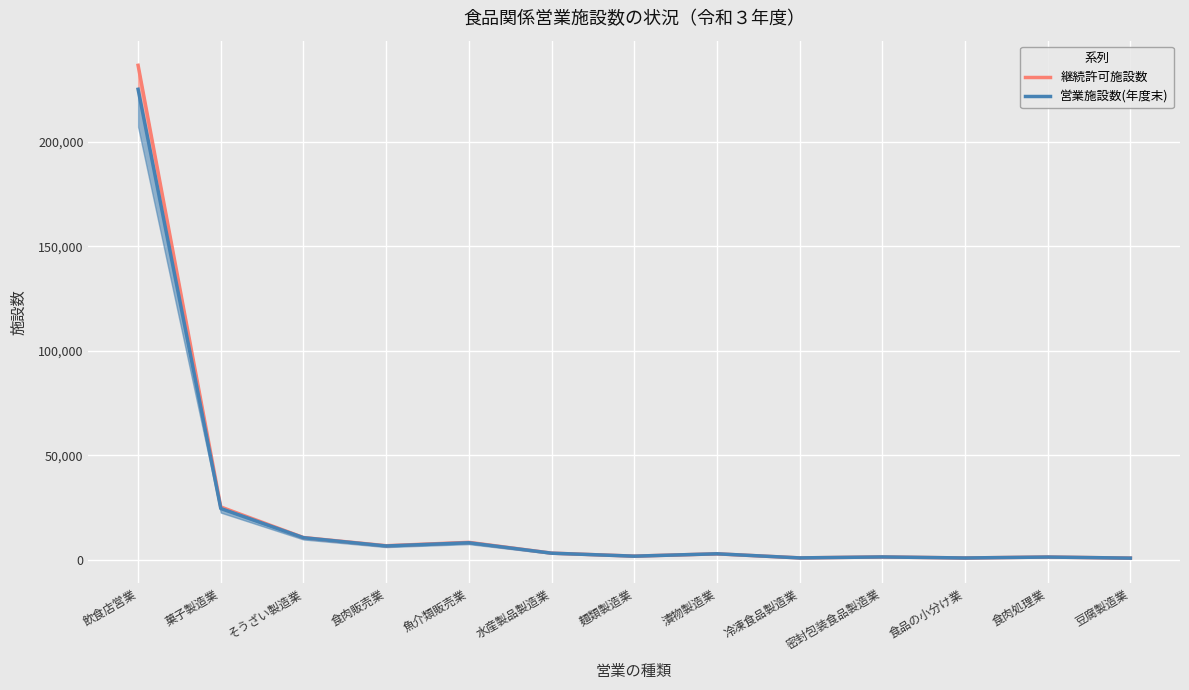

What is the minimum value shown in the chart?

782